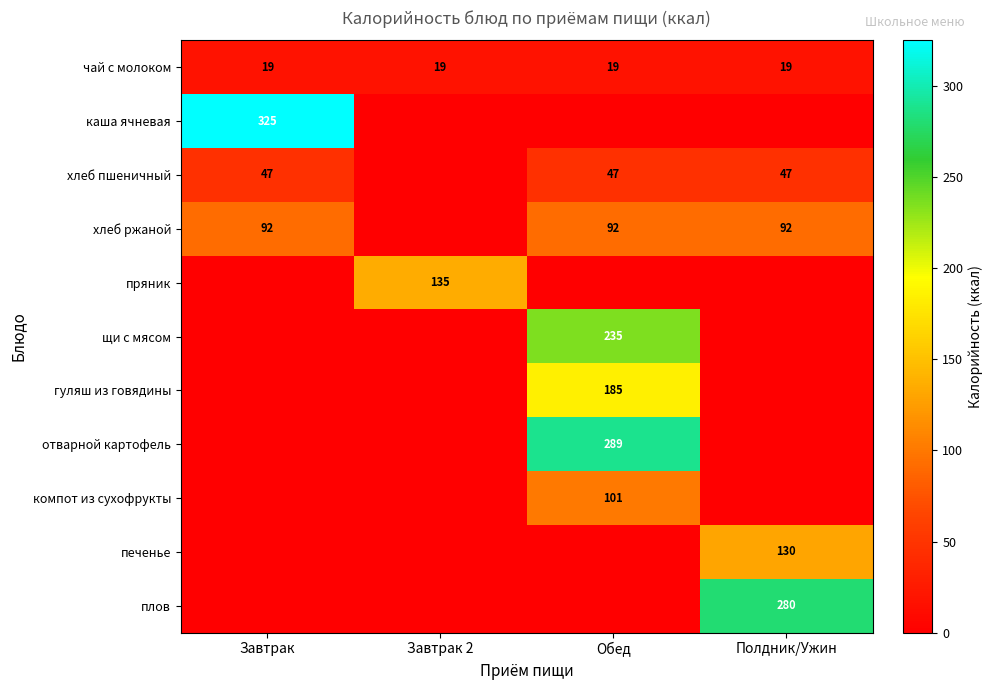

At how many categories does at least one series exceed 216?

3